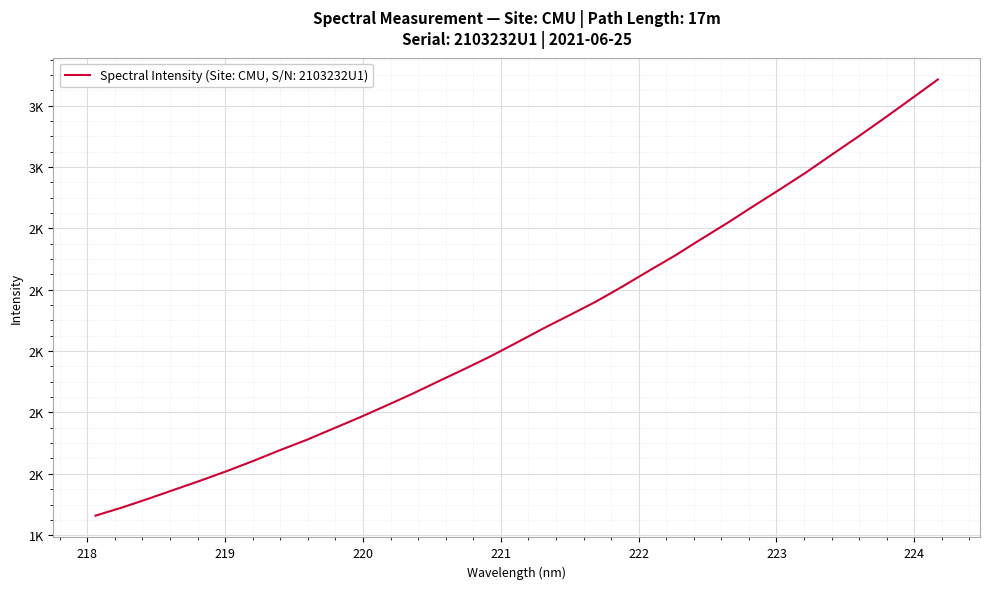

Does the chart have visible grid lines?

Yes